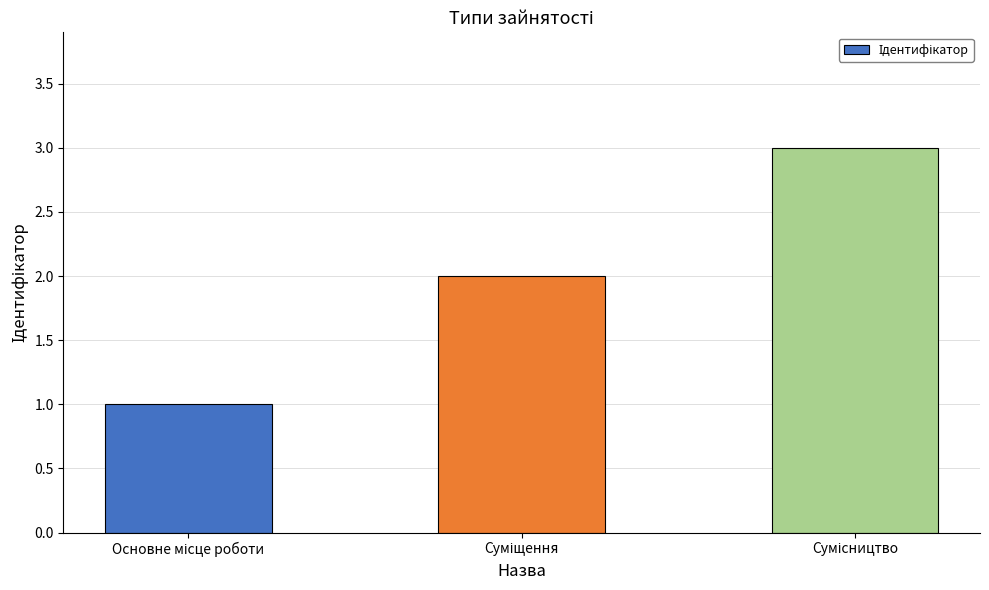

What is the greatest value displayed?

3